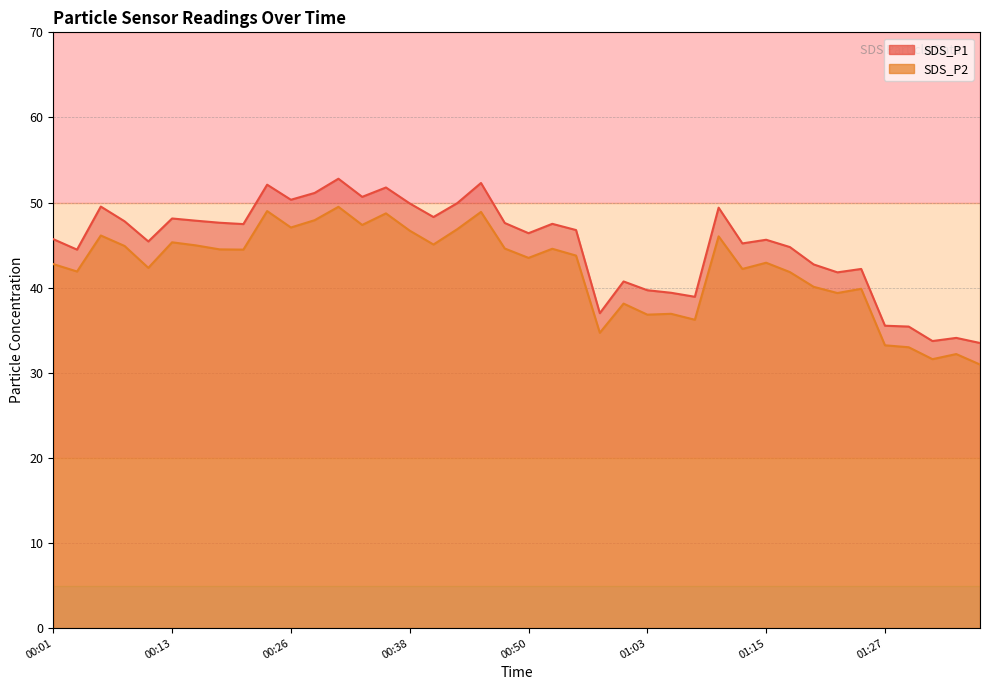

Which series has the widest spread of values?

SDS_P1